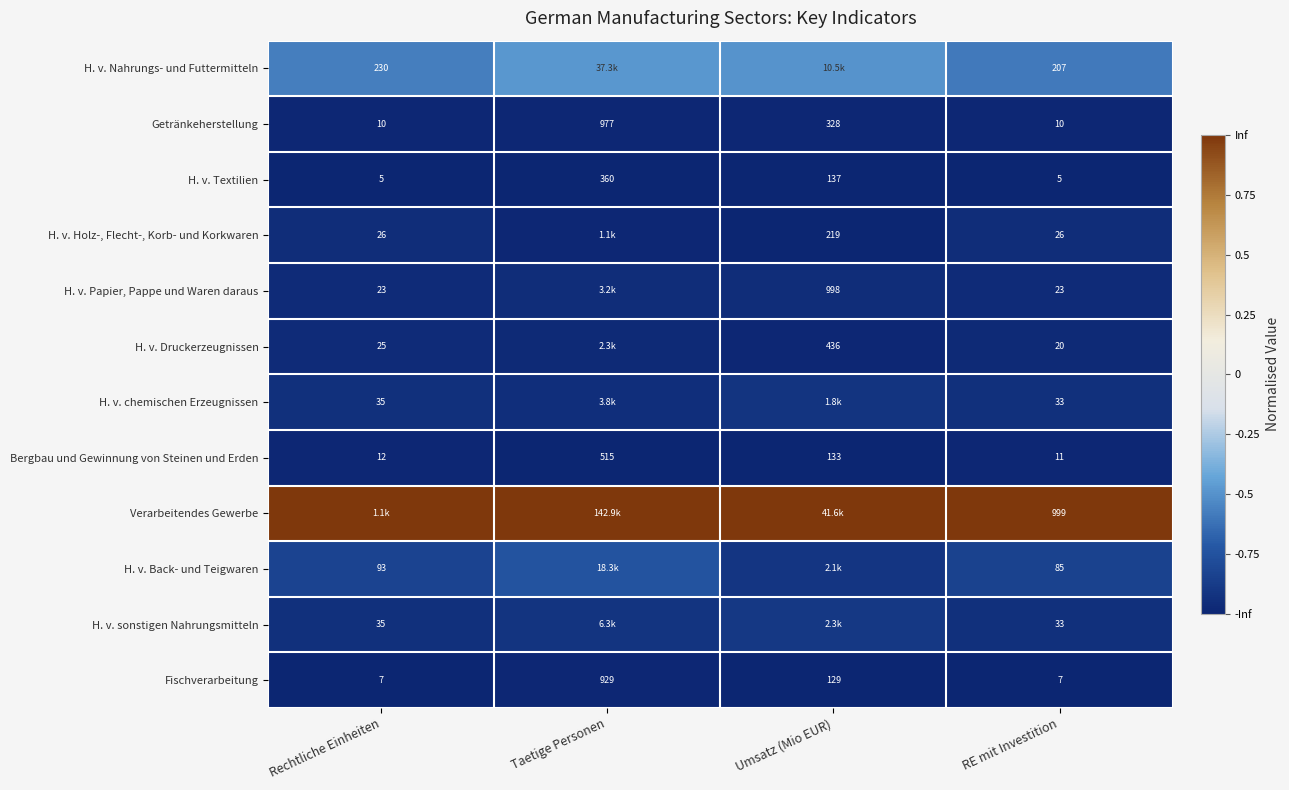

How many series are shown in this chart?

12